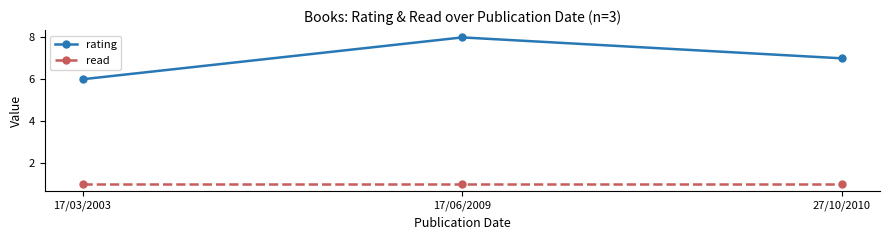

How many data points in rating are less than 7?

1